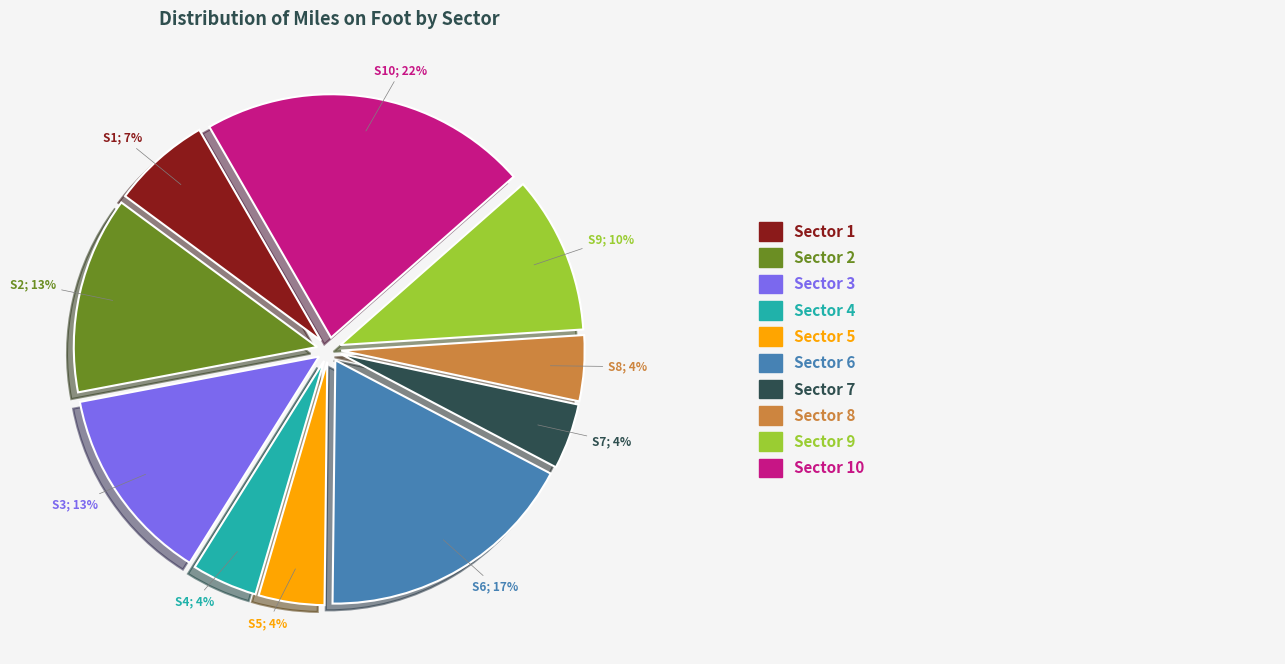

How many slices are in this pie chart?

10